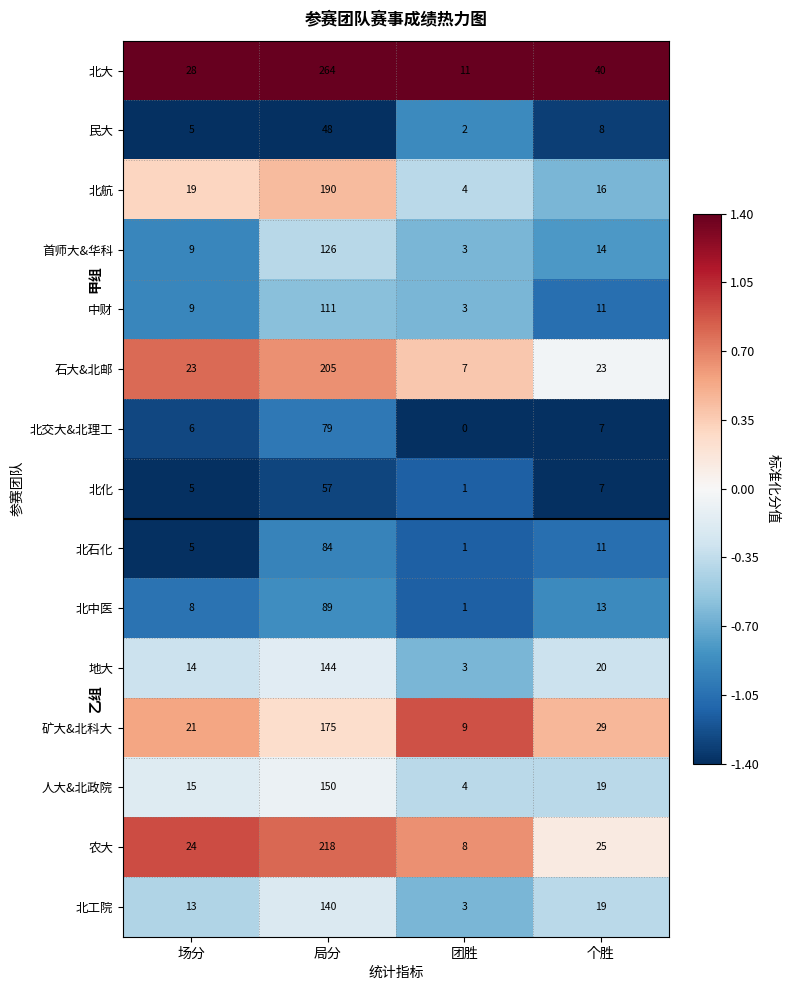

Which series has the largest total across all categories?

北大